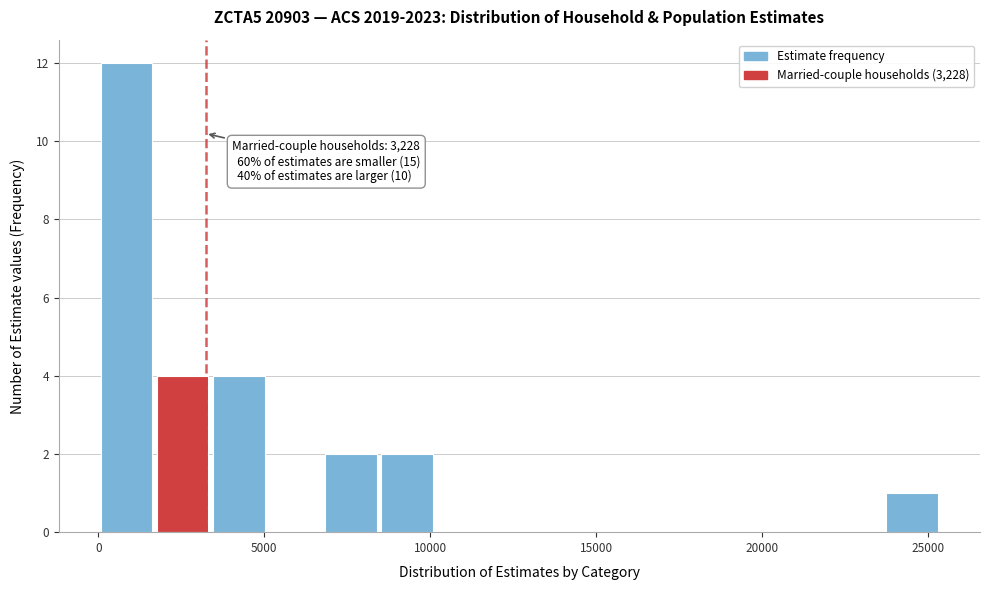

Around what value on the x-axis is the tallest bar? Give the approximate position of its centre, as read against the axis.

1000